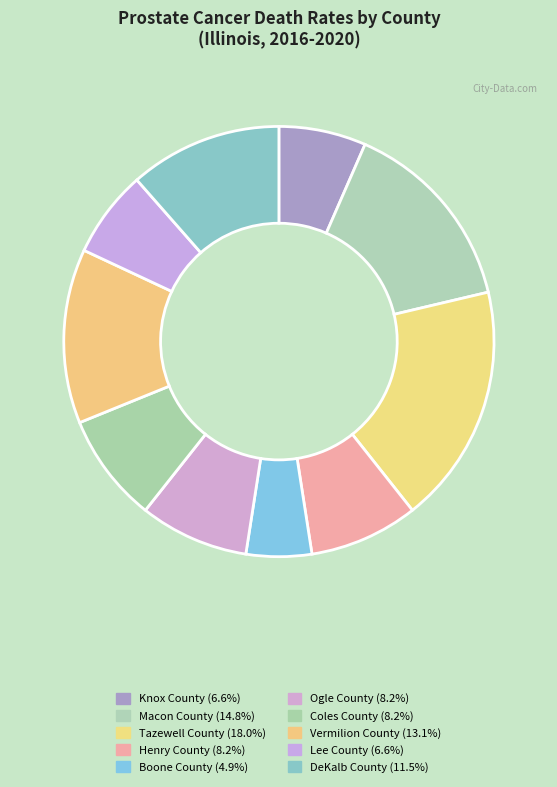

Which has a higher value, Coles County or Macon County?

Macon County